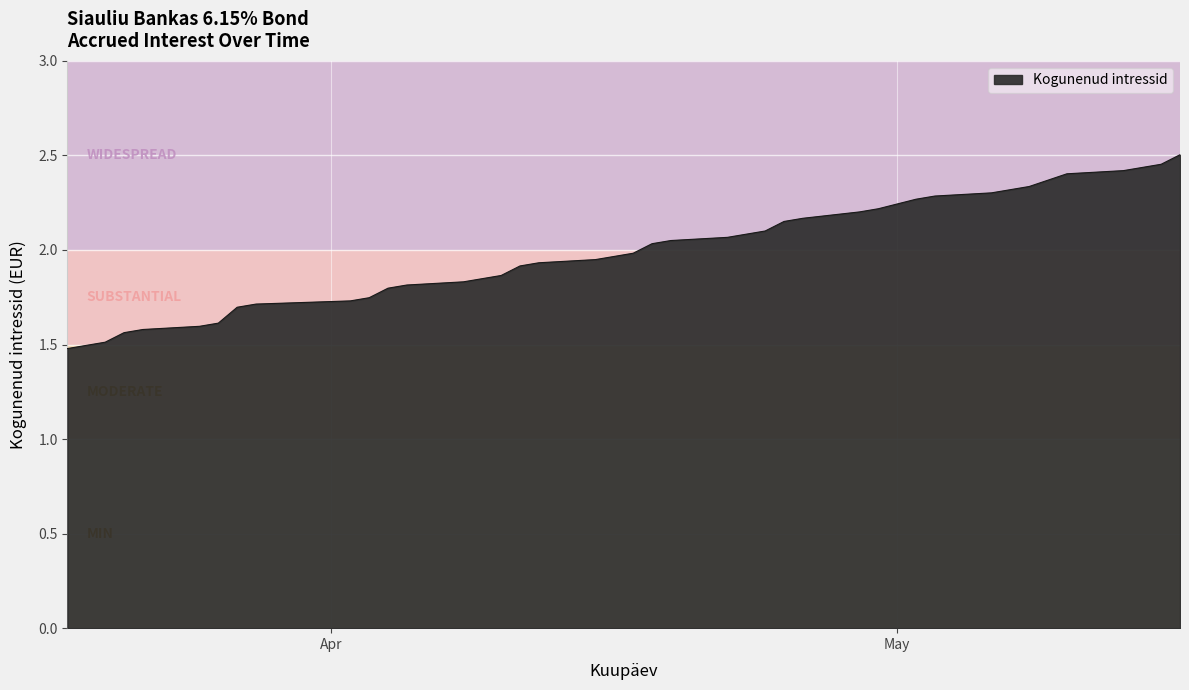

What is the minimum value shown in the chart?

1.5